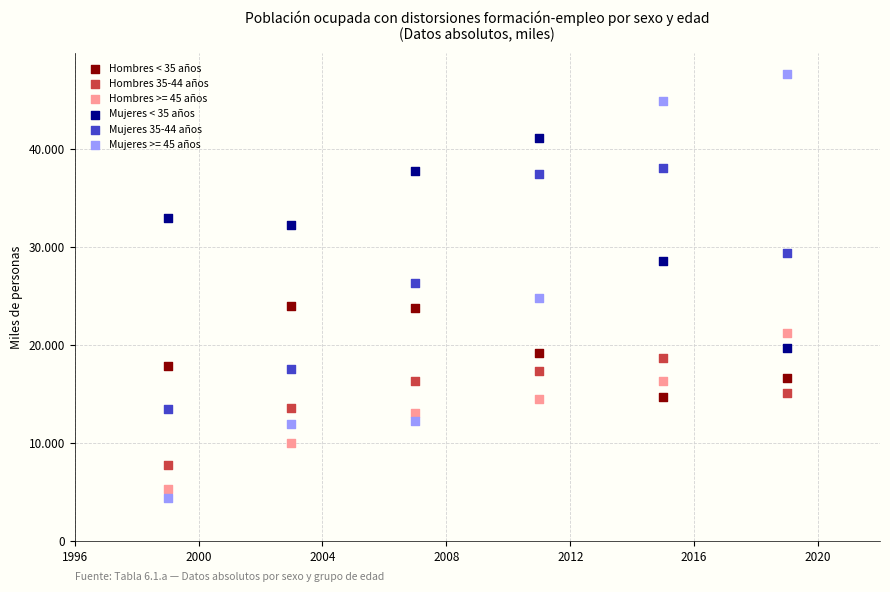

Which series reaches the maximum Y coordinate?

Mujeres >= 45 años